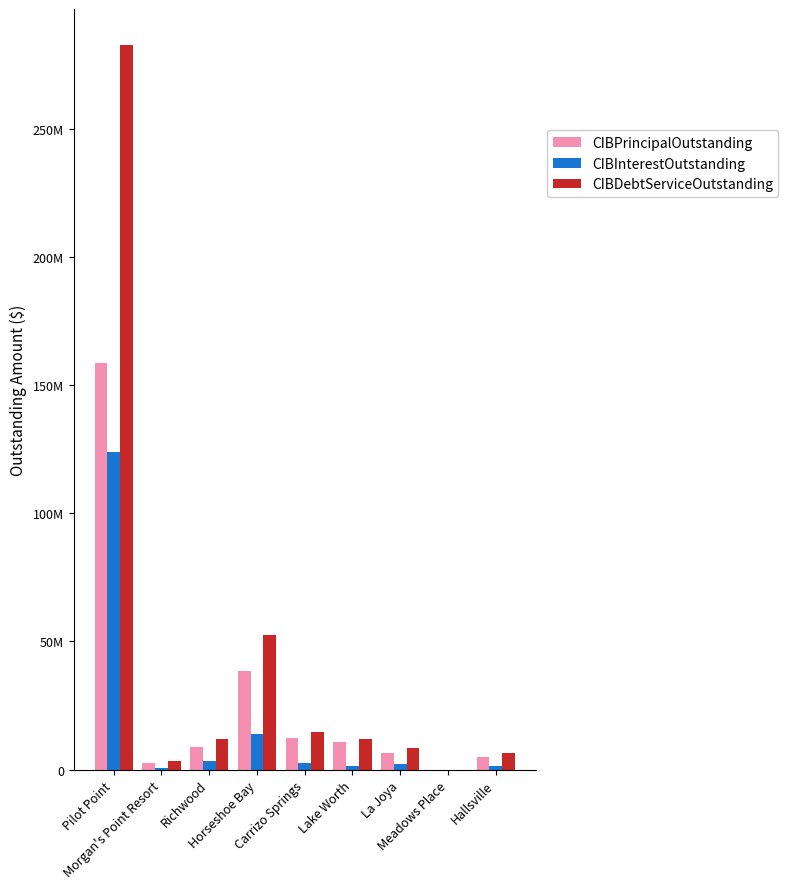

Is it true that CIBInterestOutstanding equals 123984073.0 at Pilot Point?

True